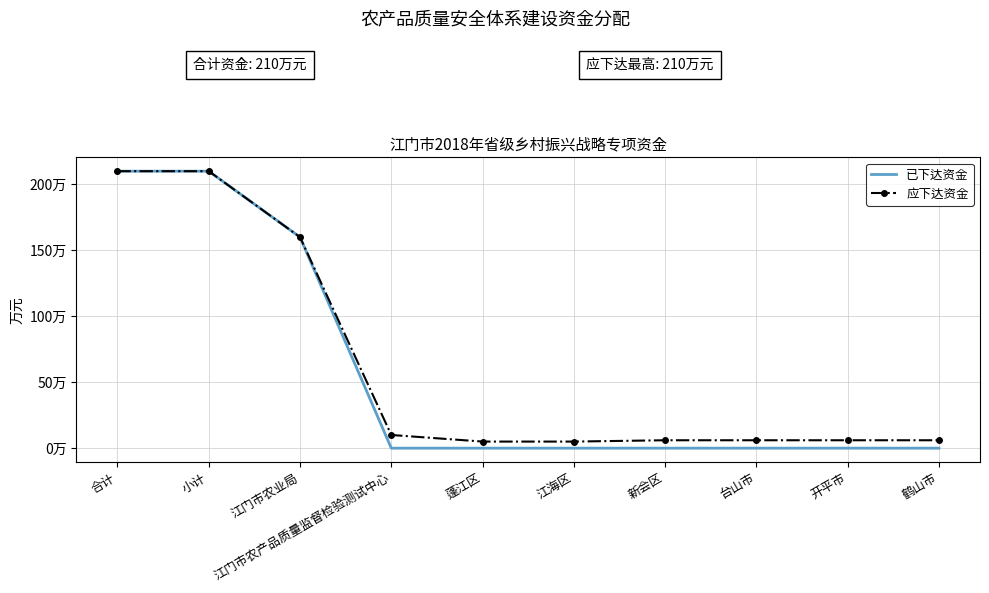

What is the spread (max minus min) of values at 蓬江区?

5